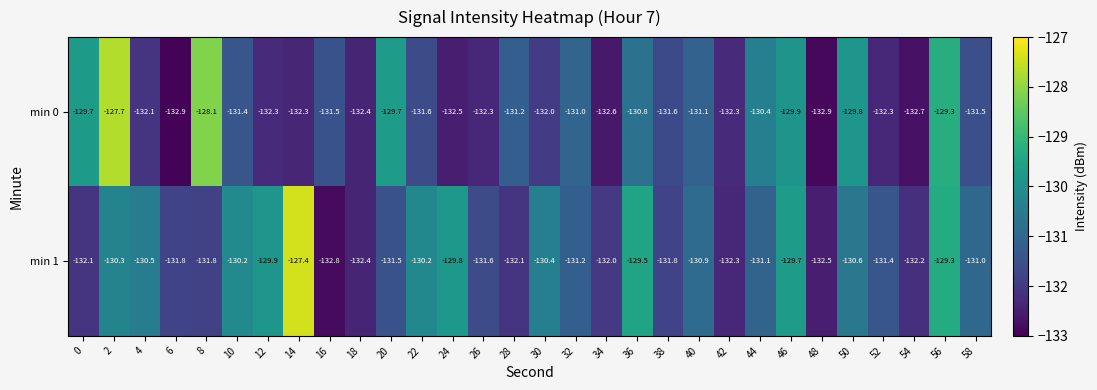

Which series has the widest spread of values?

min 1